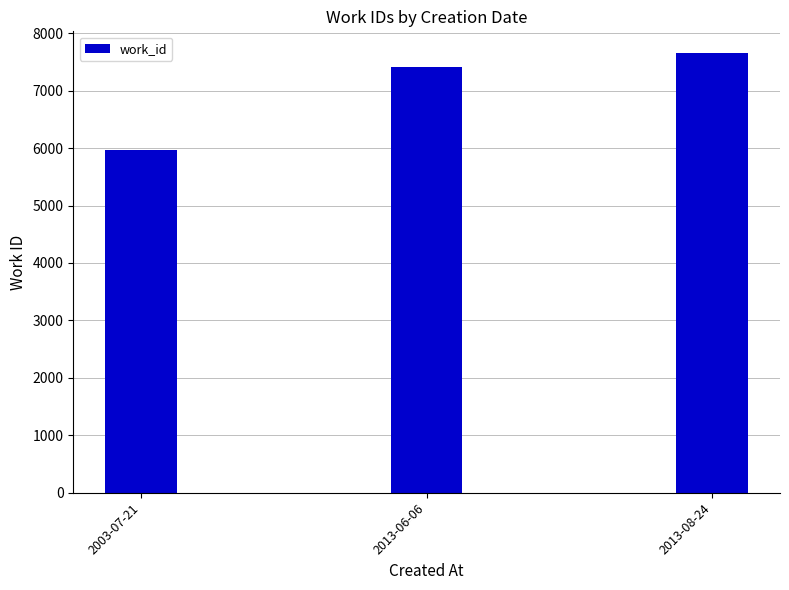

Are the bars horizontal?

No